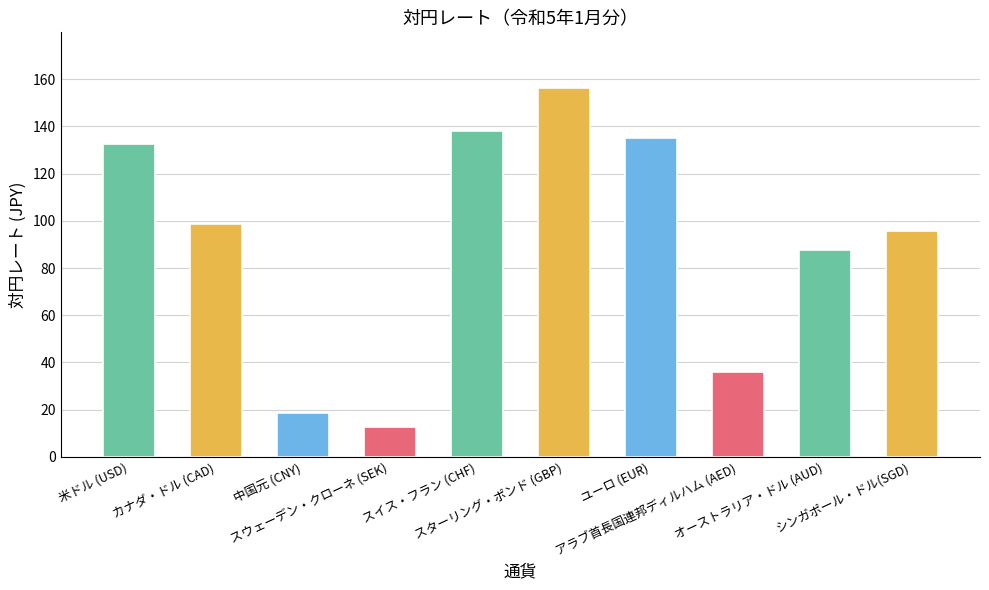

What is the greatest value displayed?

156.4